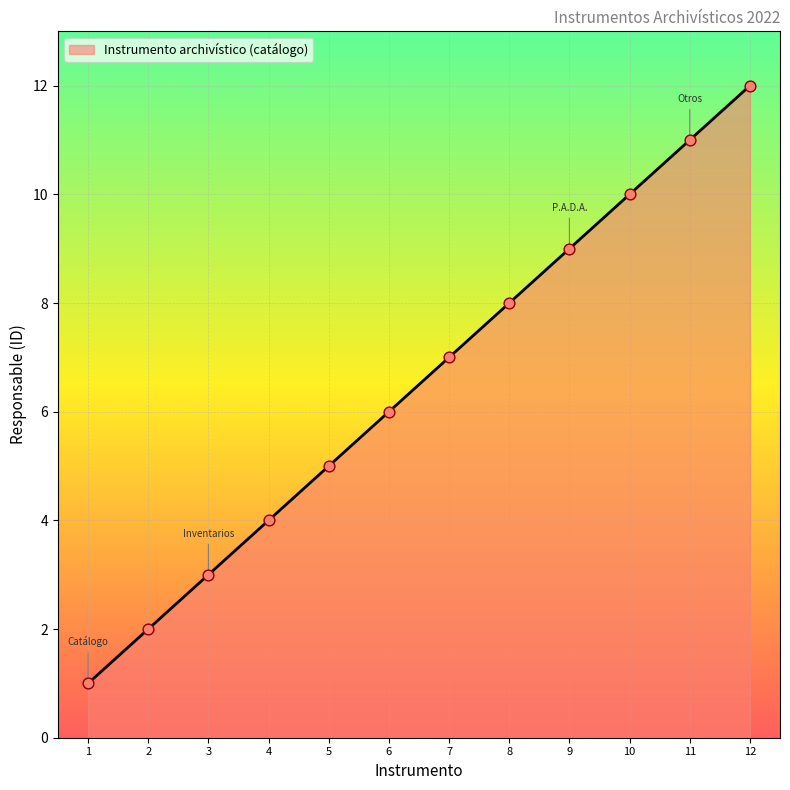

What is the change in value from 1 to 2?

+1